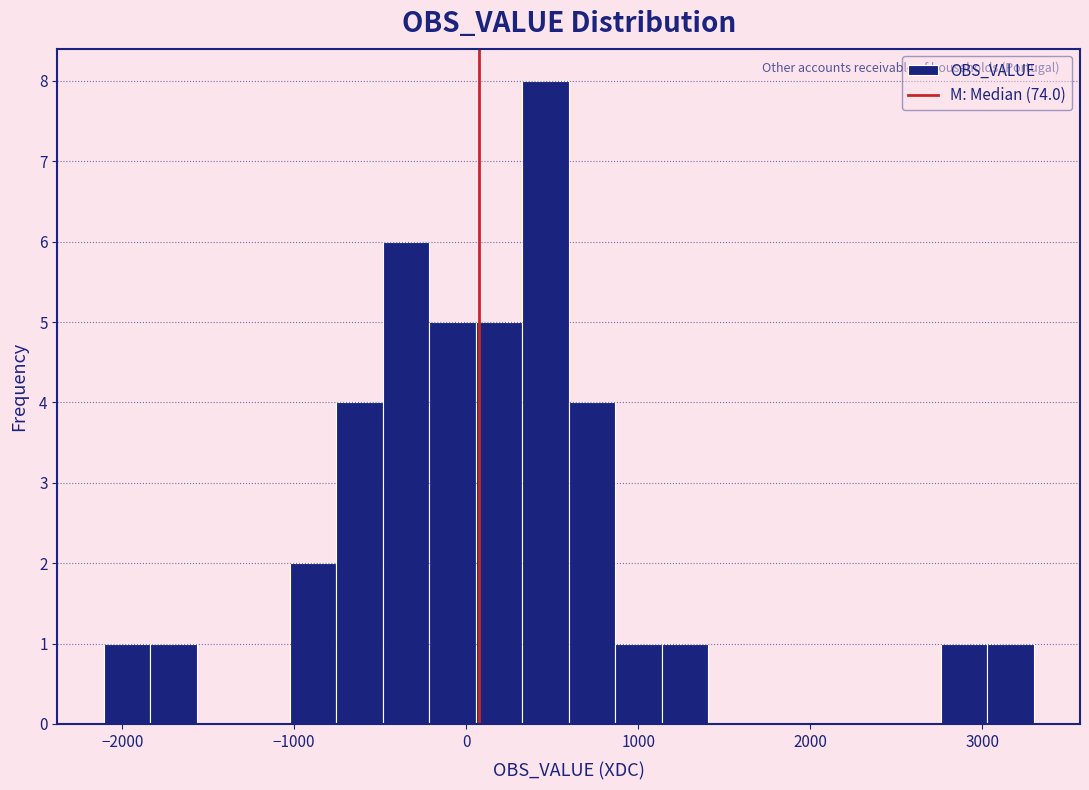

Read against the x-axis, roughly where is the centre of the tallest bar?

500